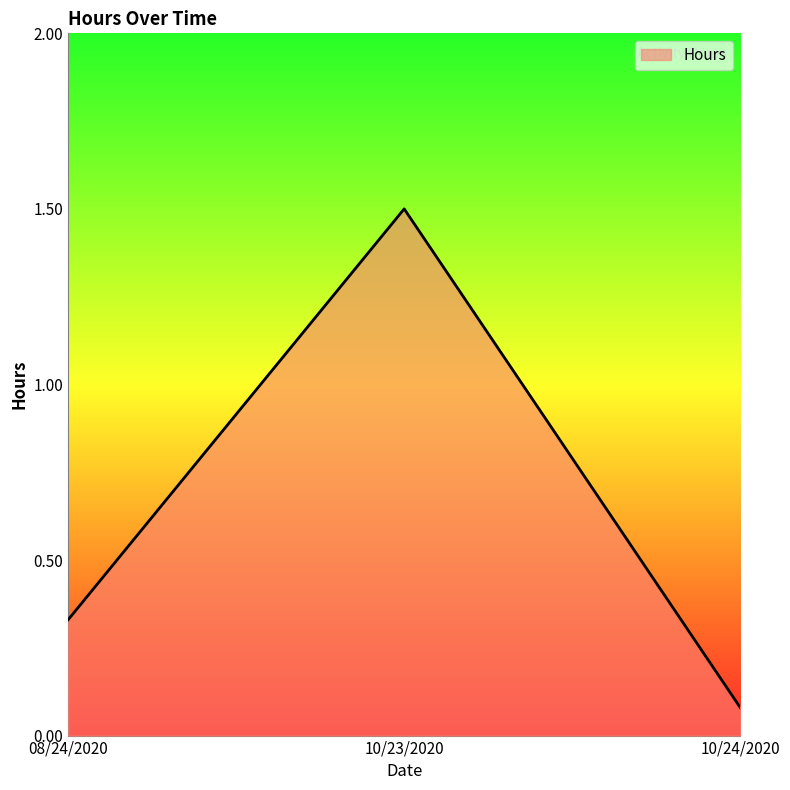

Does the chart display data point markers on the line(s)?

No